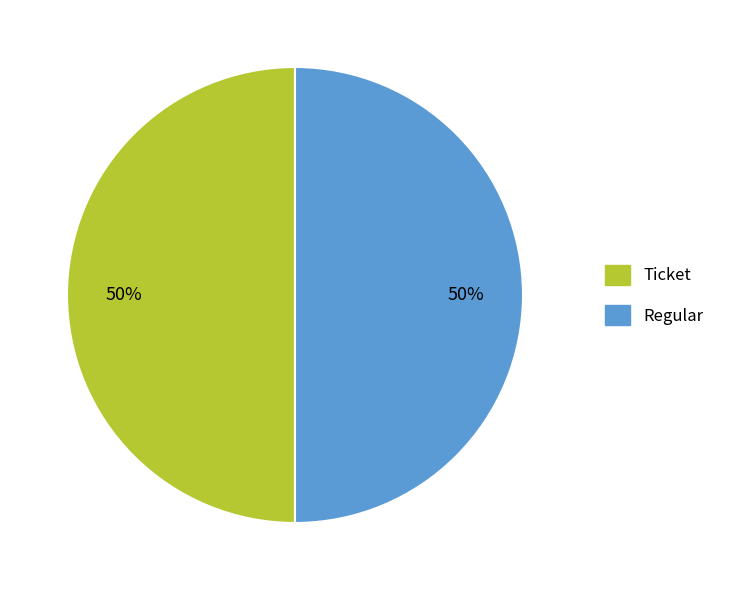

To the nearest percent, what is the average slice percentage?

50%